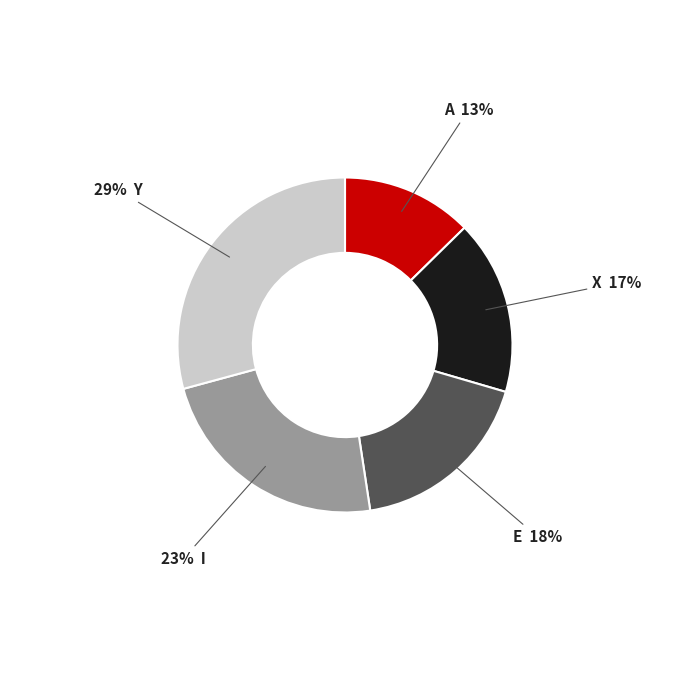

To the nearest percent, what is the average slice percentage?

20%